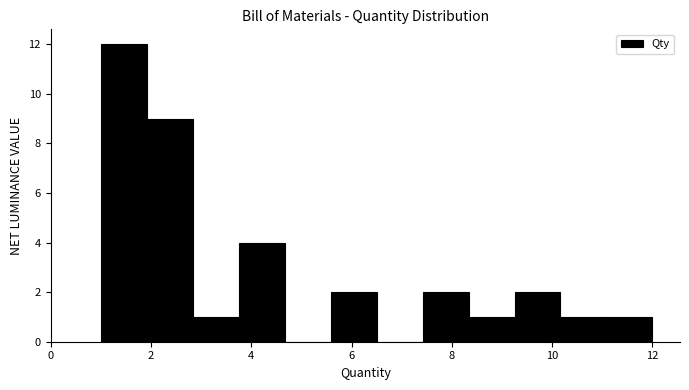

Over which range of the x-axis is the bar tallest?

1.0 to 2.0